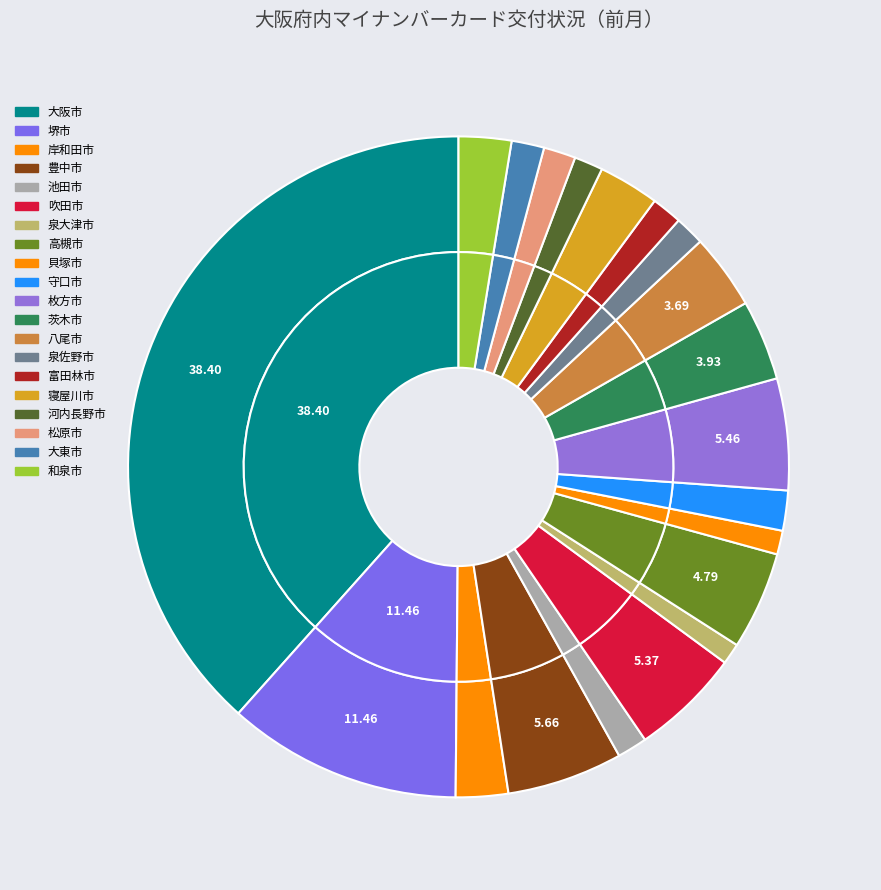

Is the sum of 貝塚市 and 泉大津市 greater than half?

No